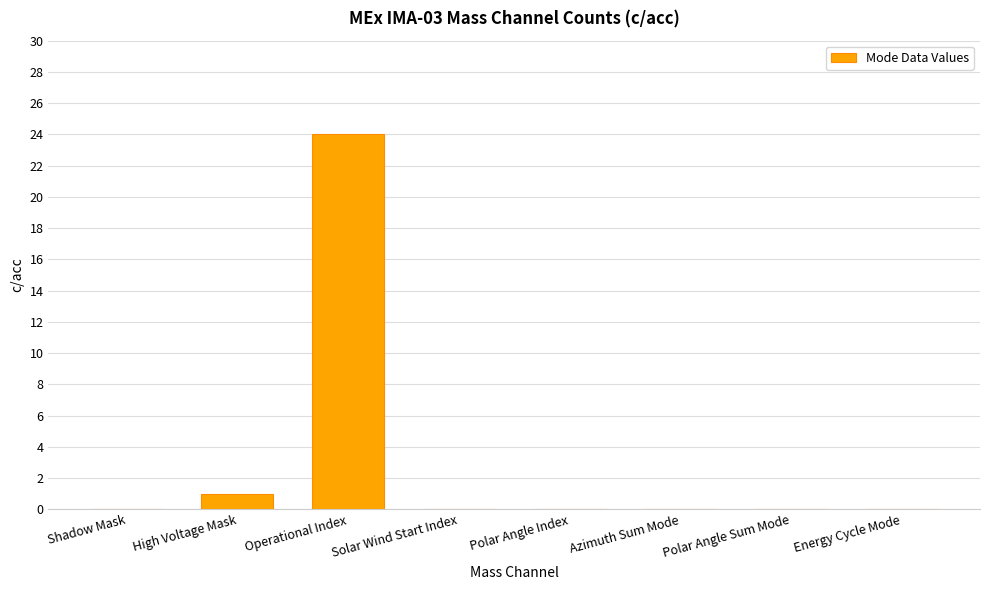

What is the maximum value shown in the chart?

24